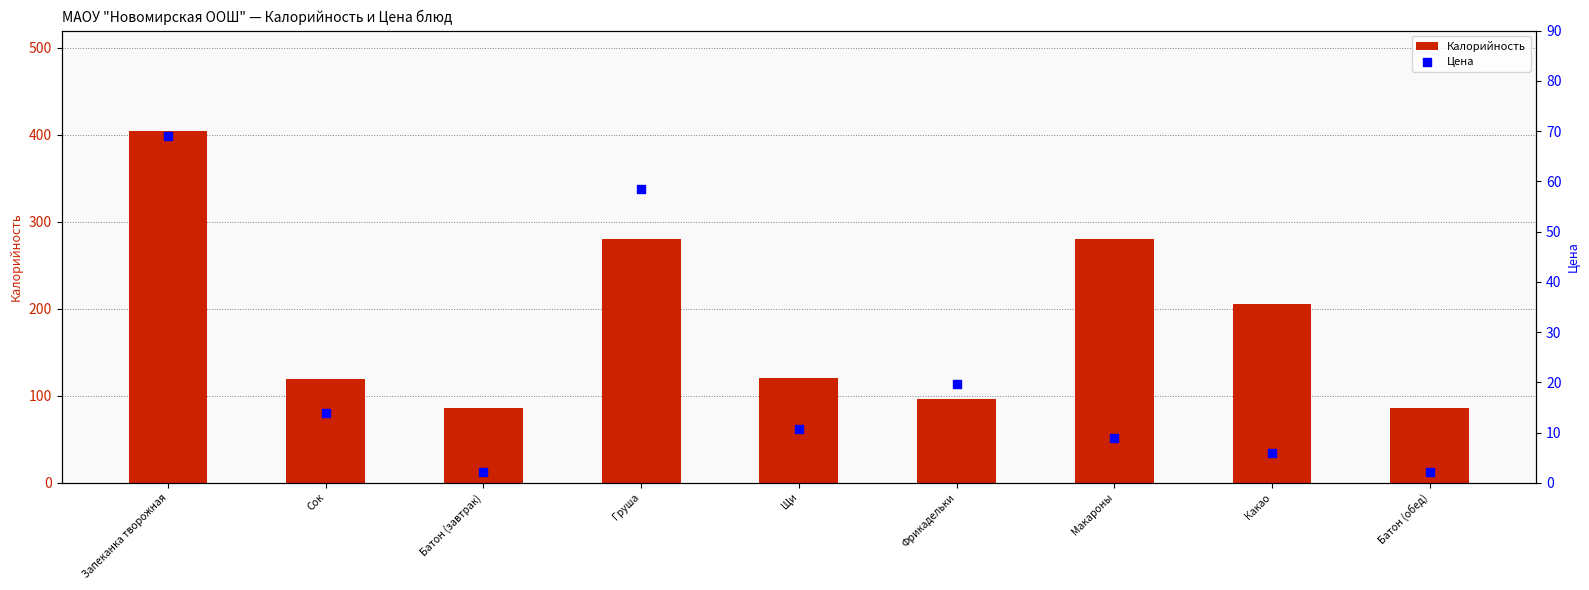

Is the value of Калорийность at Щи greater than the value of Цена at Груша?

Yes